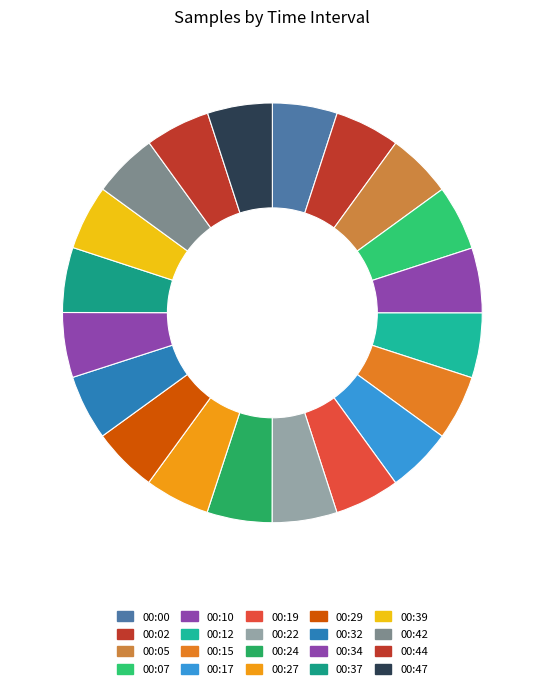

How many segments does this pie chart have?

20